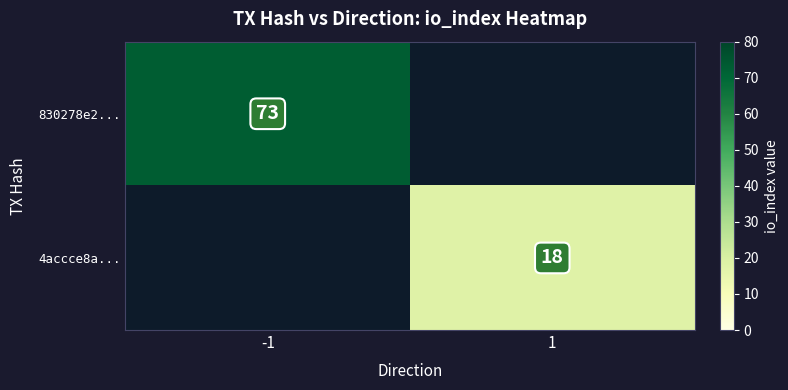

How many categories are shown in the chart?

2